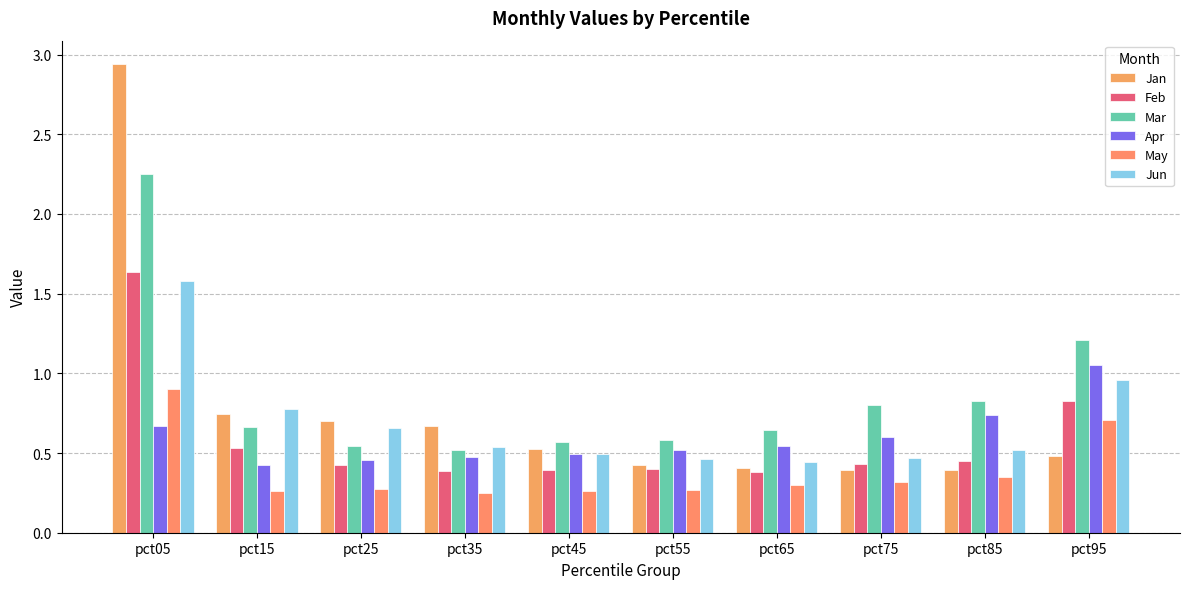

What is the difference between the second highest and minimum values in the Mar series?

0.7